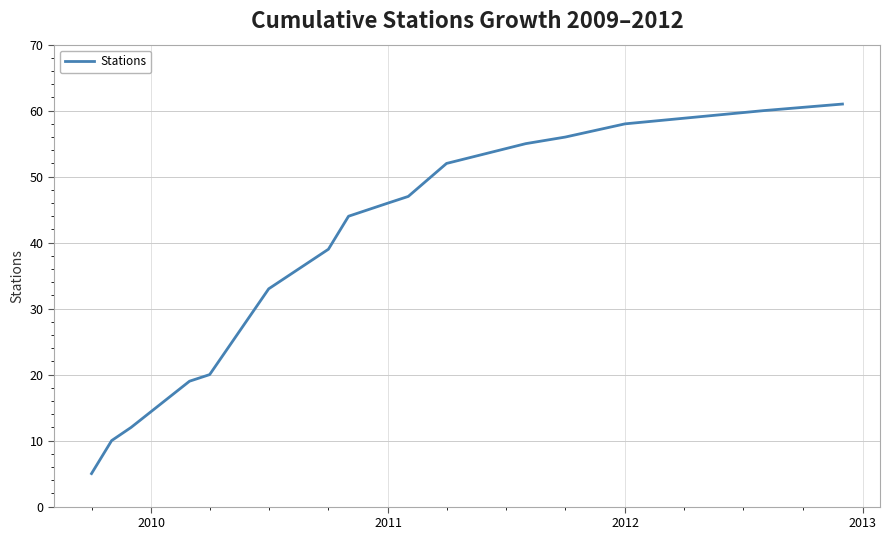

What is the greatest value displayed?

61